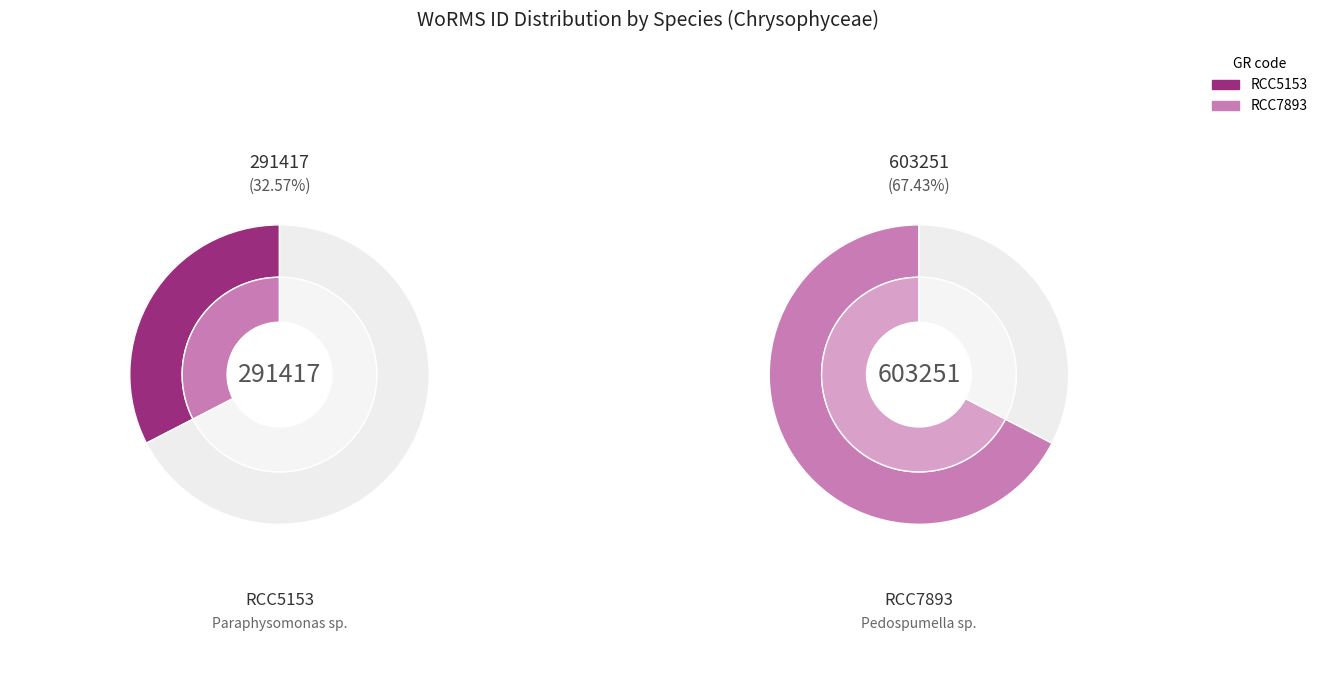

To the nearest percent, what is the difference between the Paraphysomonas sp. and Pedospumella sp. slice percentages?

35%